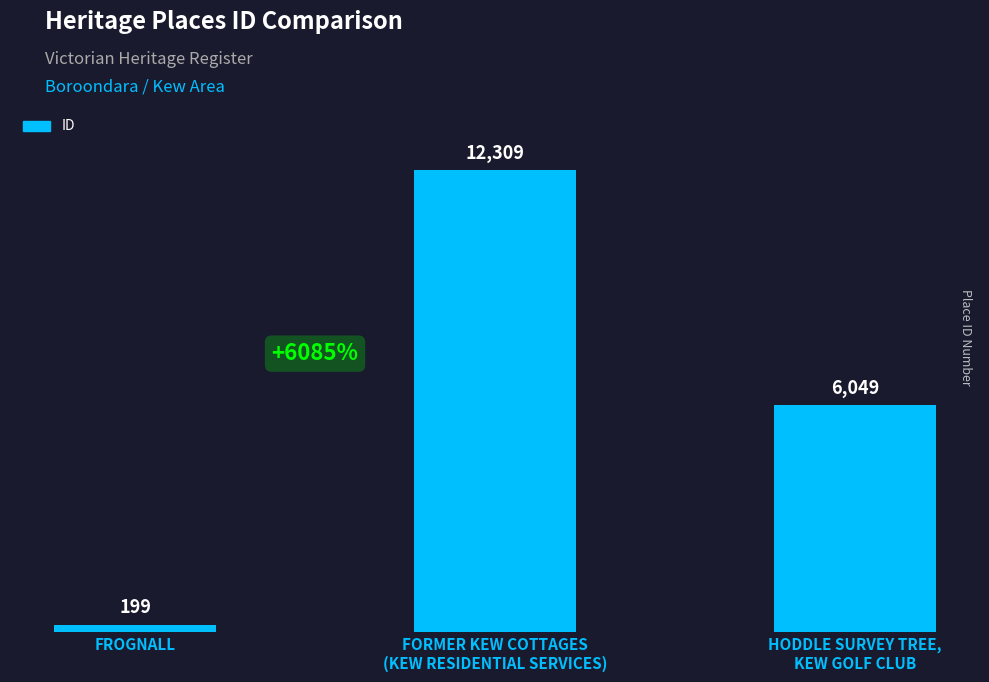

What is the value of the 1st bar from the left?

199